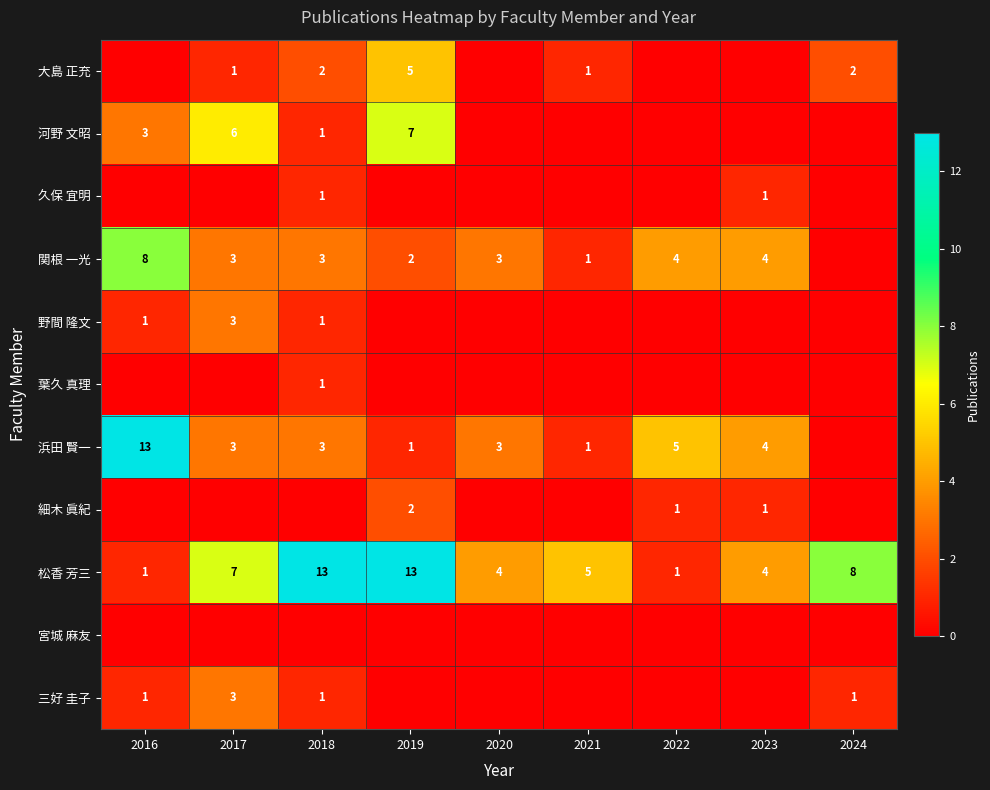

The value of 大島 正充 at 2018 is 1. True or false?

False